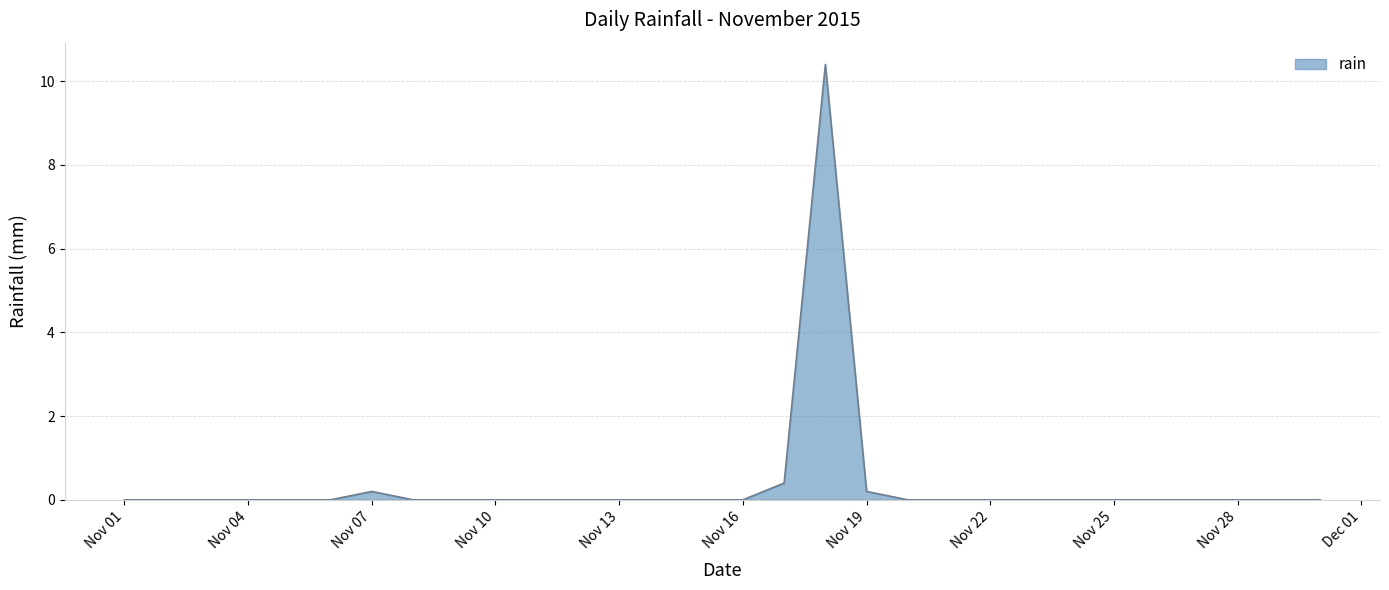

What is the difference between the maximum and minimum values?

10.4